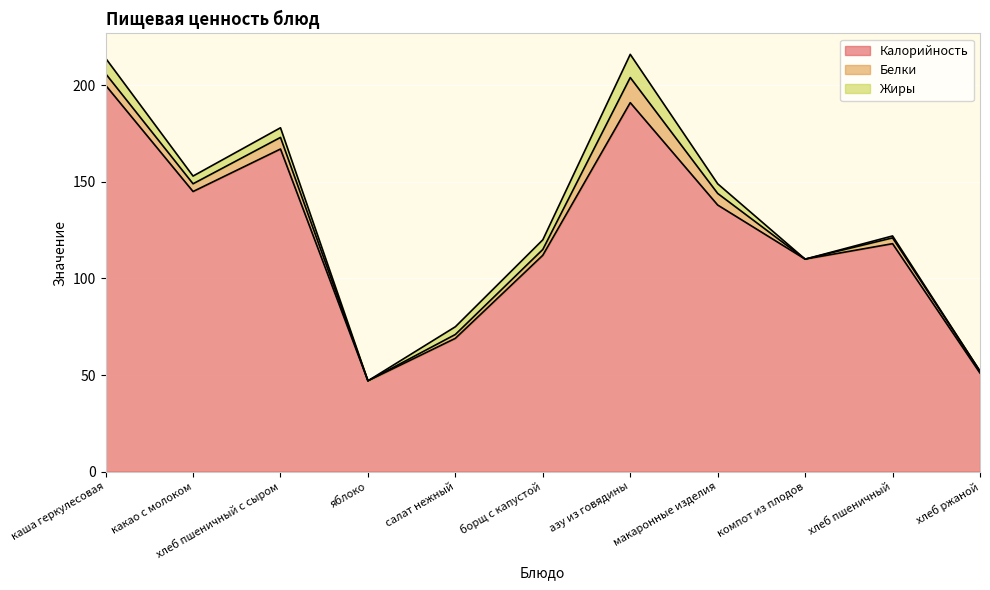

Does the chart display data point markers on the line(s)?

No